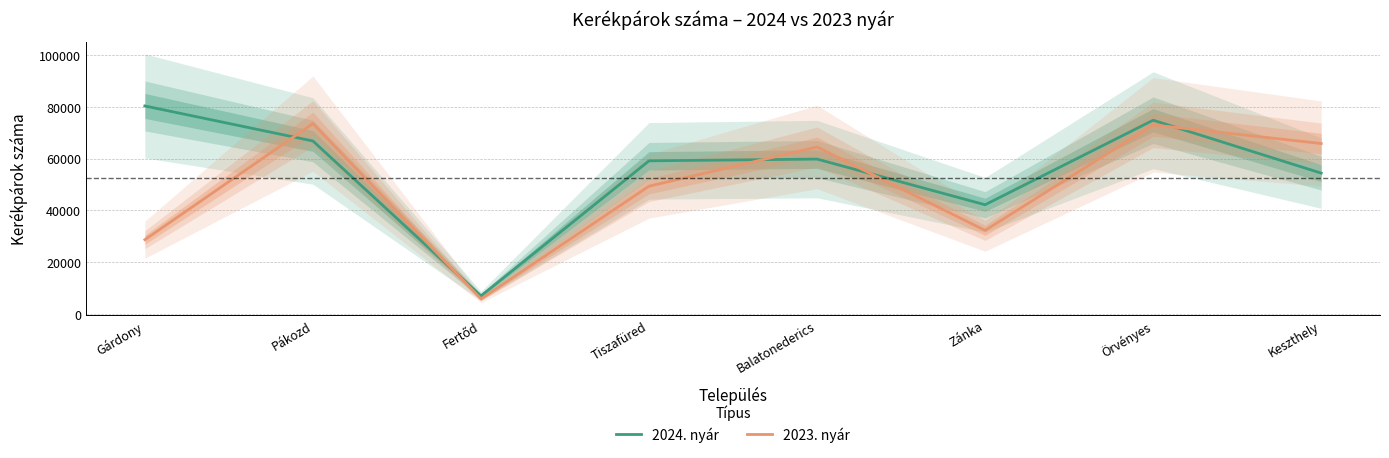

At which category does 2024. nyár reach its first local valley?

Fertőd